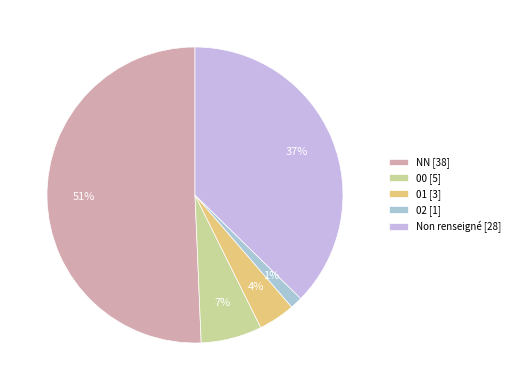

How many segments does this pie chart have?

5